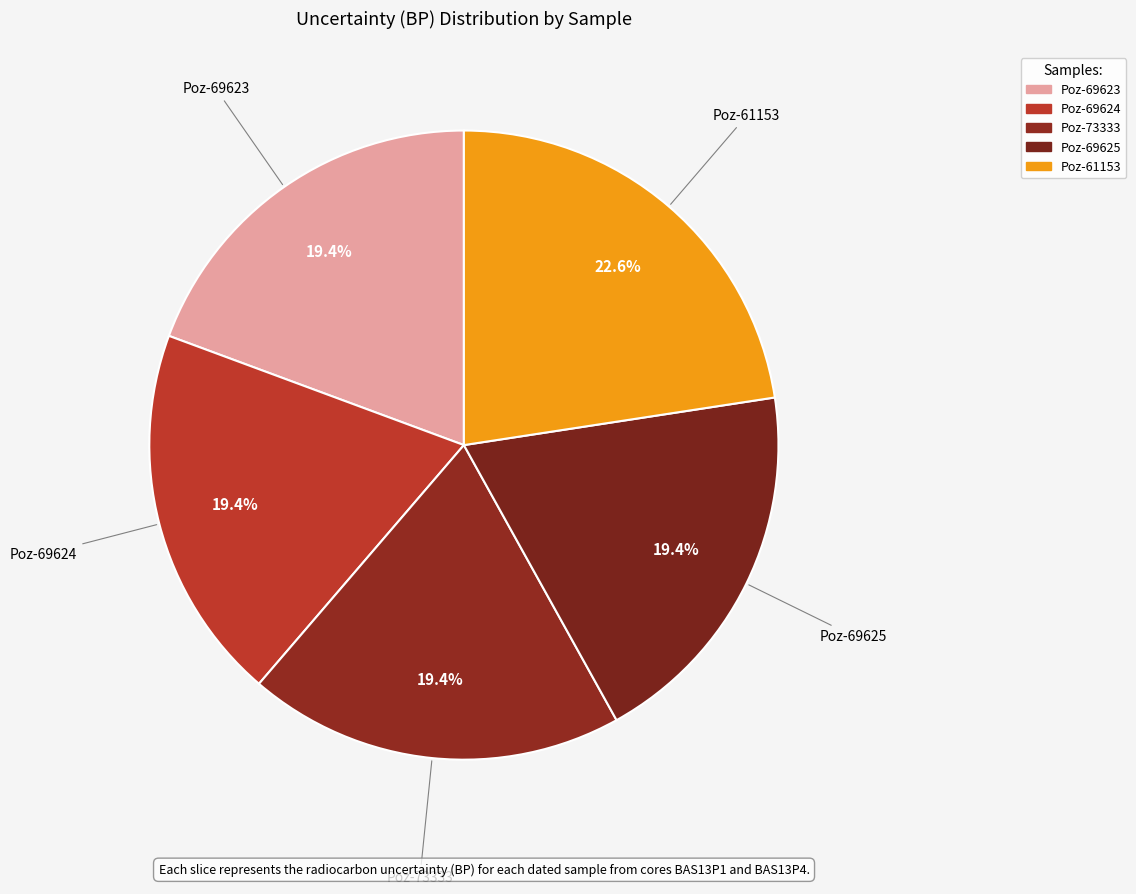

How many slices are in this pie chart?

5